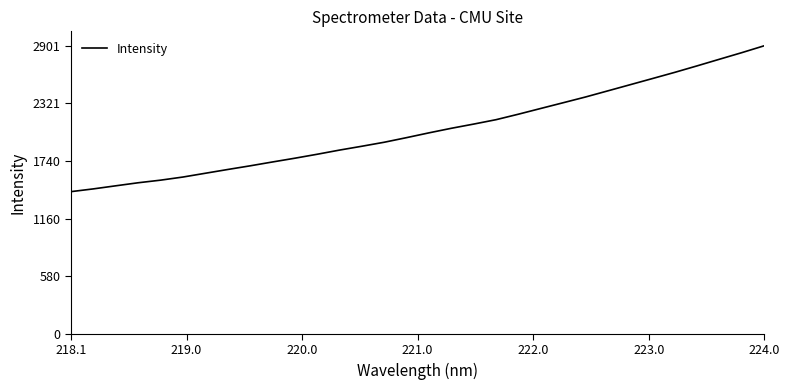

Does the chart have visible grid lines?

No